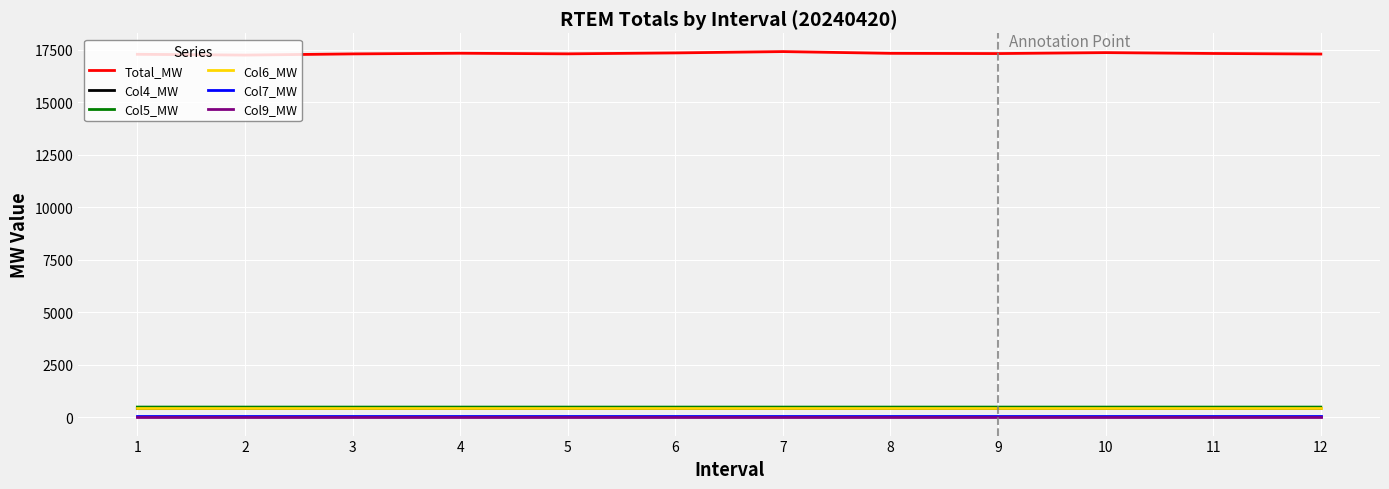

What are all the series names shown in the legend?

Total_MW, Col4_MW, Col5_MW, Col6_MW, Col7_MW, Col9_MW